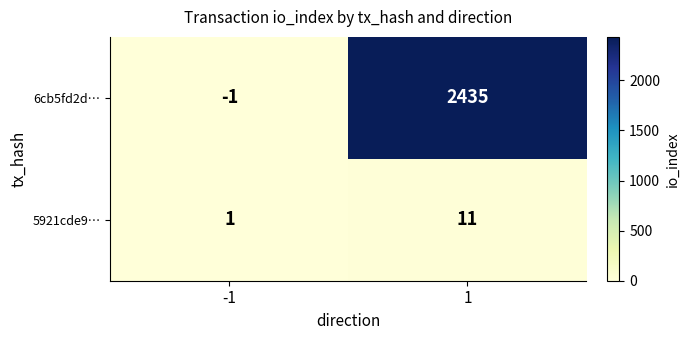

Reading right to left, transcribe all the data shown in this chart.

6cb5fd2d…: 2435	-1
5921cde9…: 11	1